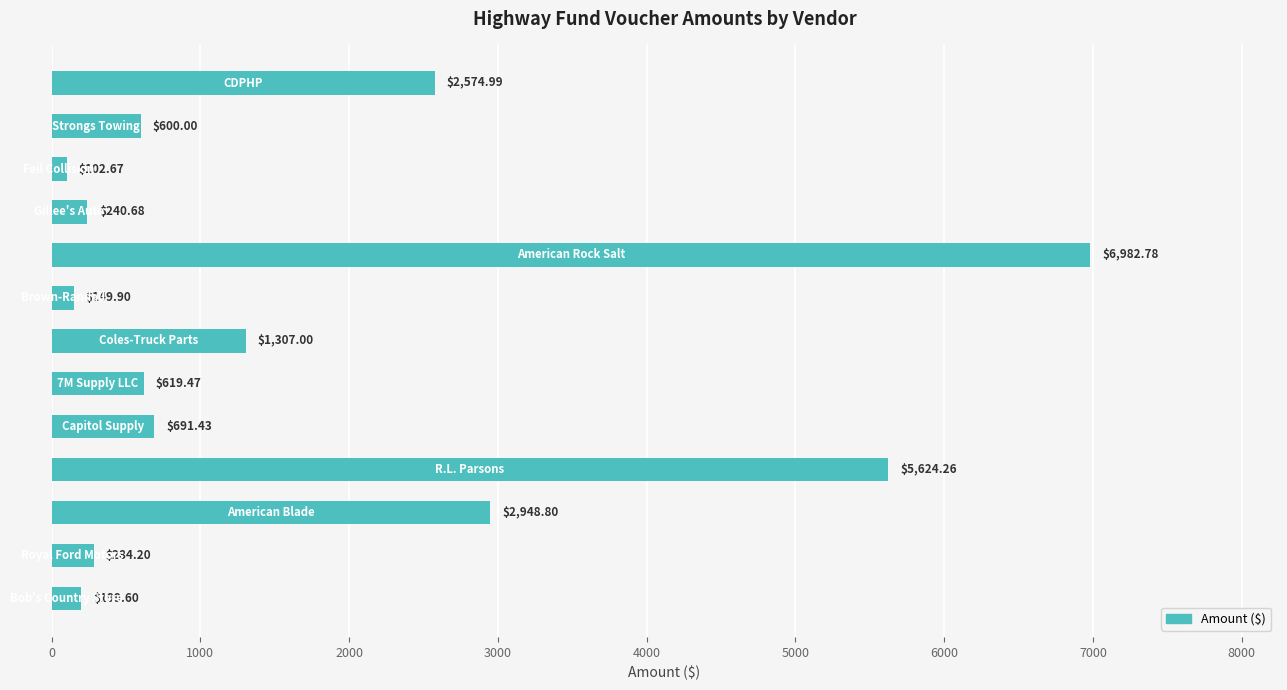

What is the average value?

1717.4